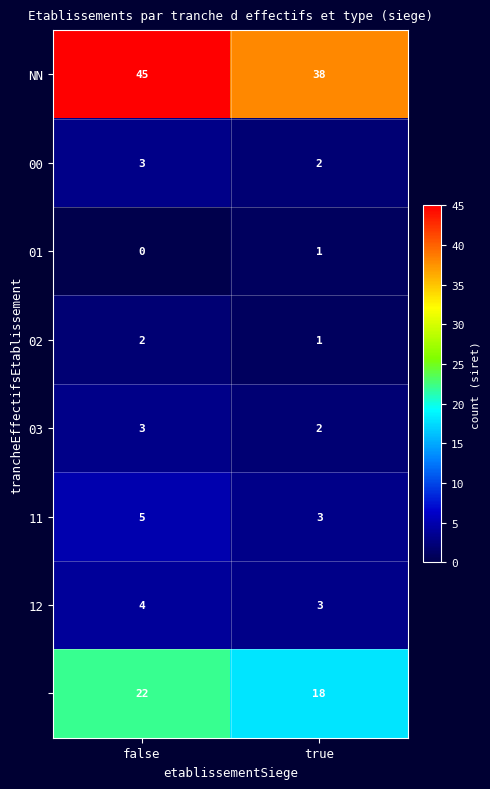

What is the spread (max minus min) of values at false?

45